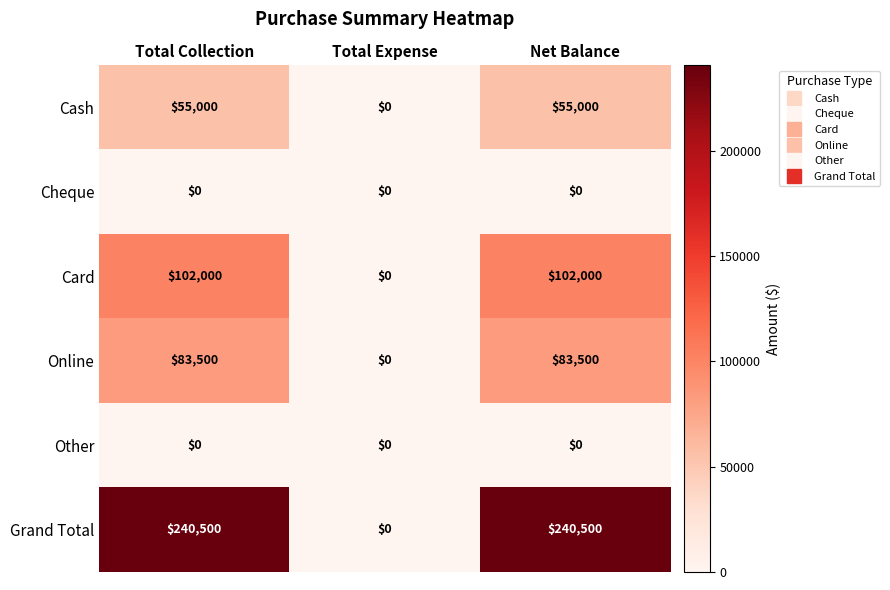

Which series changed the most between Total Collection and Total Expense?

Grand Total